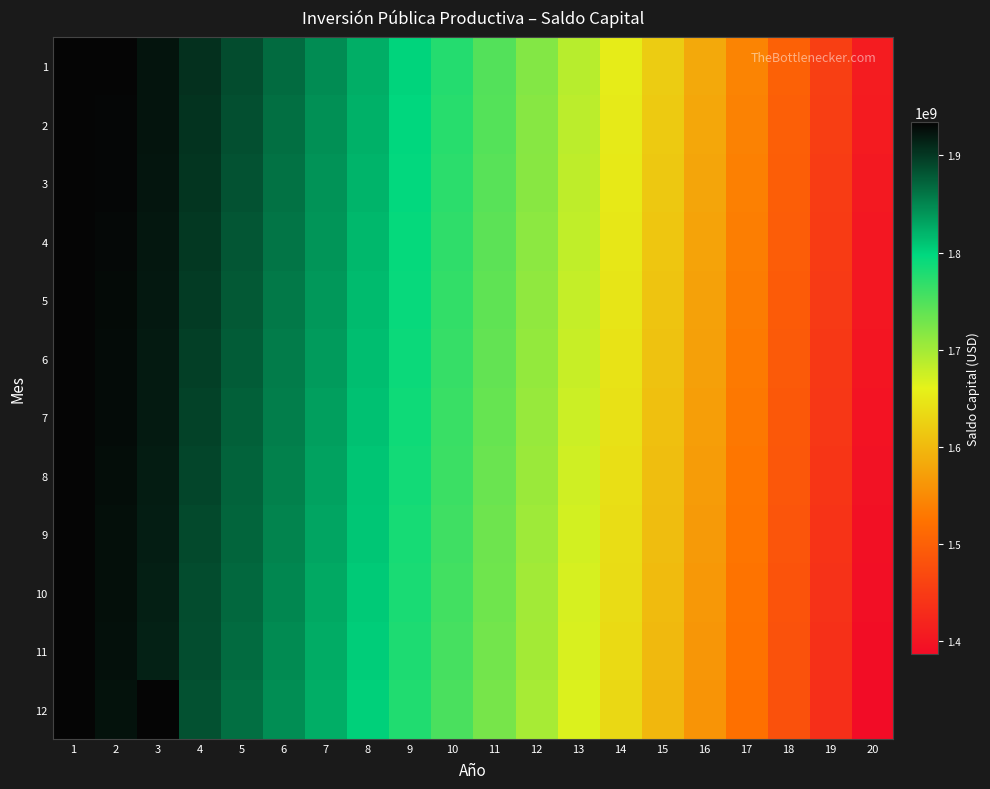

Rank the series by their maximum value, from lowest to highest.

12, 11, 10, 9, 8, 7, 6, 5, 4, 3, 2, 1